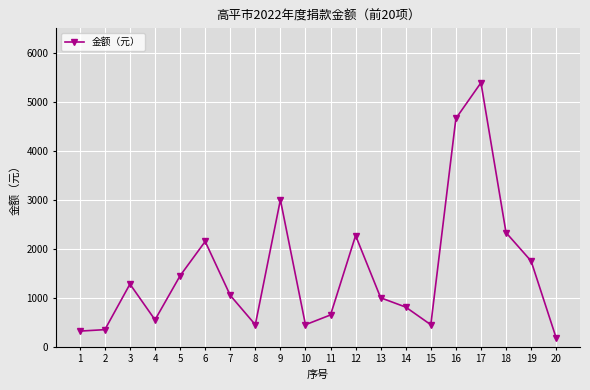

Approximately how many times larger is the value at 15 compared to 13?

0.5